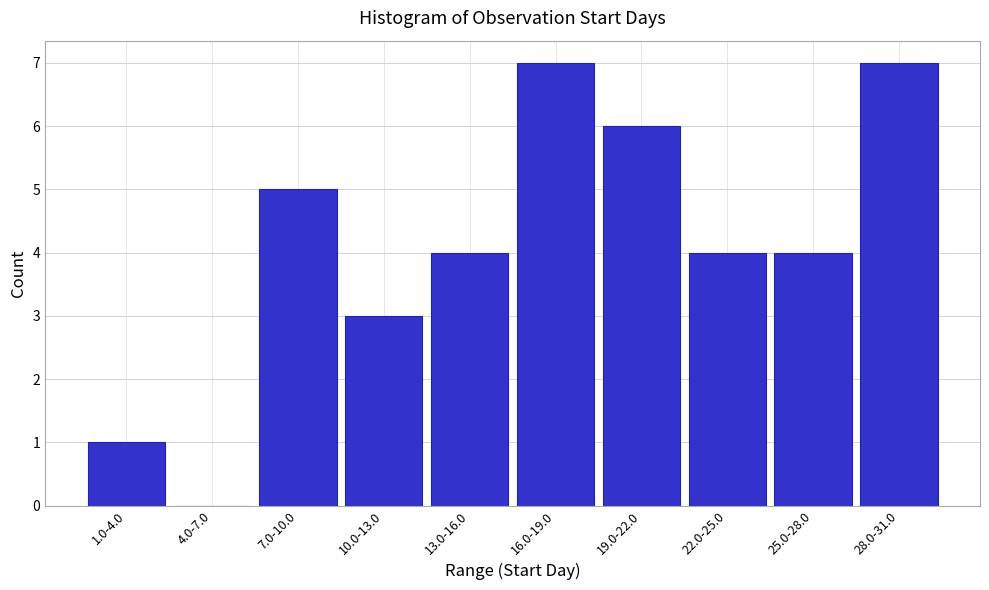

Reading left to right, extract all data points from this chart.

1.0-4.0=1	4.0-7.0=0	7.0-10.0=5	10.0-13.0=3	13.0-16.0=4	16.0-19.0=7	19.0-22.0=6	22.0-25.0=4	25.0-28.0=4	28.0-31.0=7